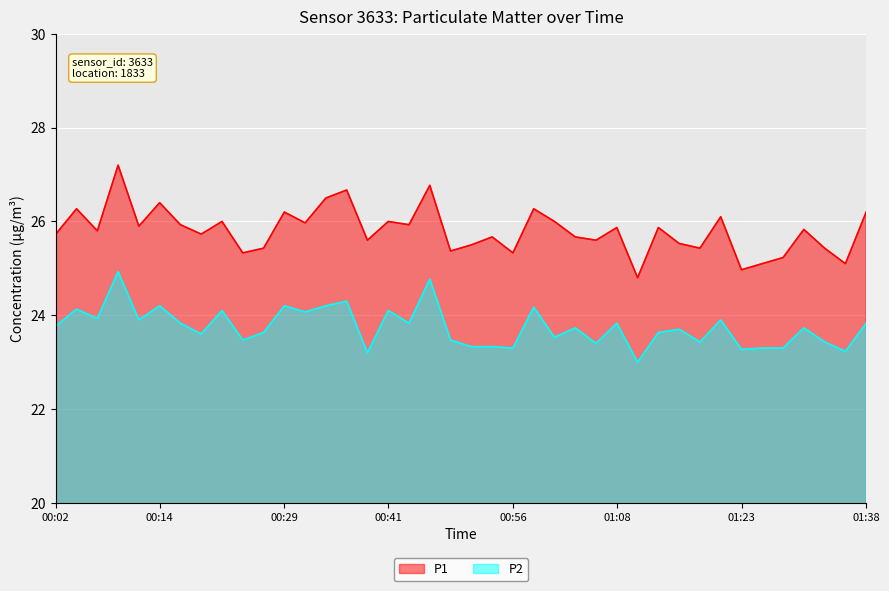

Reading left to right, extract all data points from this chart.

P1: 00:02=25.7	00:04=26.3	00:06=25.8	00:09=27.2	00:11=25.9	00:14=26.4	00:16=25.9	00:19=25.7	00:21=26.0	00:24=25.3	00:26=25.4	00:29=26.2	00:31=26.0	00:34=26.5	00:36=26.7	00:38=25.6	00:41=26.0	00:43=25.9	00:46=26.8	00:48=25.4	00:51=25.5	00:53=25.7	00:56=25.3	00:58=26.3	01:01=26.0	01:03=25.7	01:05=25.6	01:08=25.9	01:10=24.8	01:13=25.9	01:15=25.5	01:18=25.4	01:20=26.1	01:23=25.0	01:25=25.1	01:28=25.2	01:30=25.8	01:33=25.4	01:35=25.1	01:38=26.2
P2: 00:02=23.8	00:04=24.1	00:06=23.9	00:09=24.9	00:11=23.9	00:14=24.2	00:16=23.8	00:19=23.6	00:21=24.1	00:24=23.5	00:26=23.6	00:29=24.2	00:31=24.1	00:34=24.2	00:36=24.3	00:38=23.2	00:41=24.1	00:43=23.8	00:46=24.8	00:48=23.5	00:51=23.3	00:53=23.3	00:56=23.3	00:58=24.2	01:01=23.5	01:03=23.7	01:05=23.4	01:08=23.8	01:10=23.0	01:13=23.6	01:15=23.7	01:18=23.4	01:20=23.9	01:23=23.3	01:25=23.3	01:28=23.3	01:30=23.7	01:33=23.4	01:35=23.2	01:38=23.8